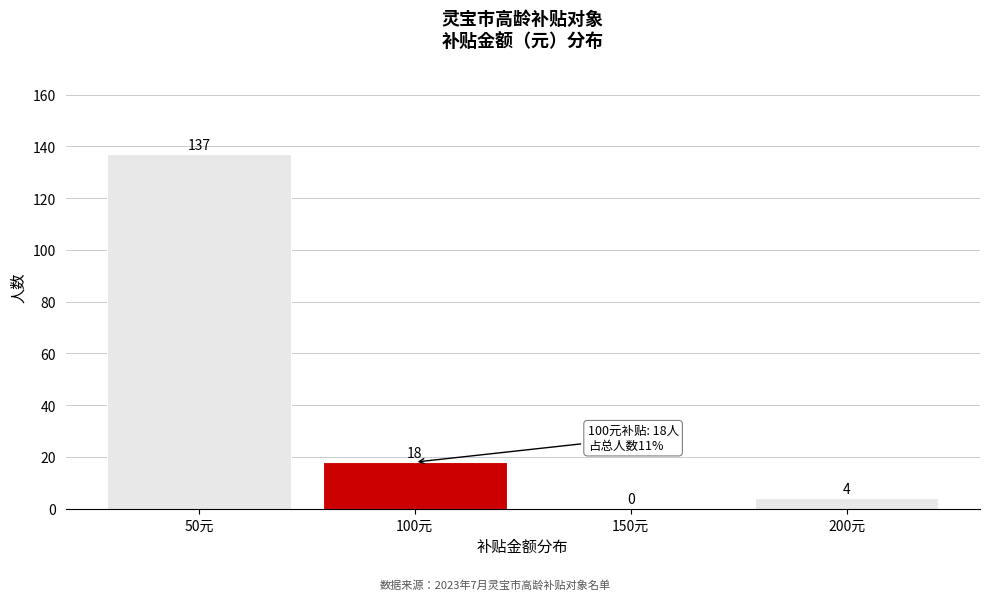

Reading right to left, list all the values displayed in this chart.

200元=4	150元=0	100元=18	50元=137